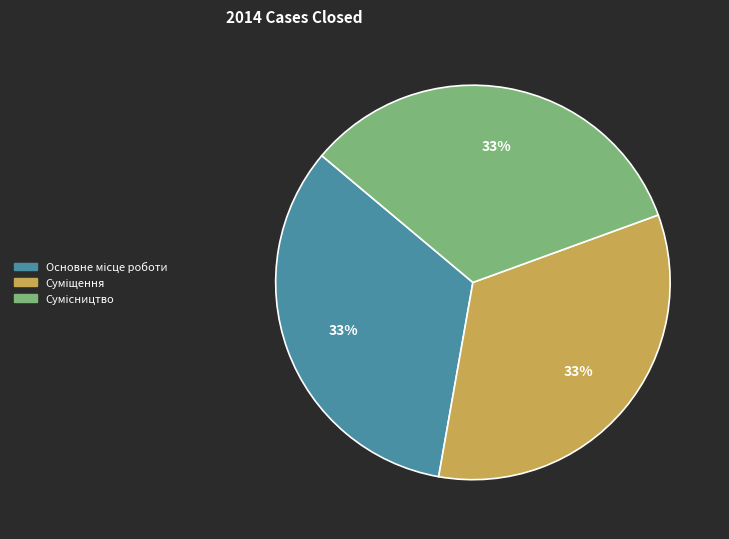

Does any single category account for the majority?

No